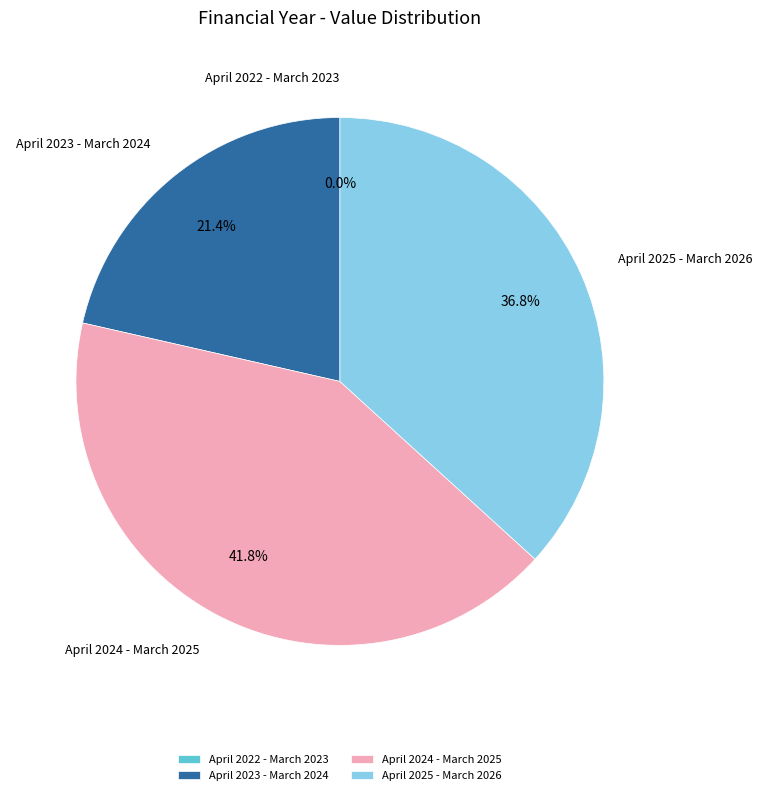

How many segments does this pie chart have?

4